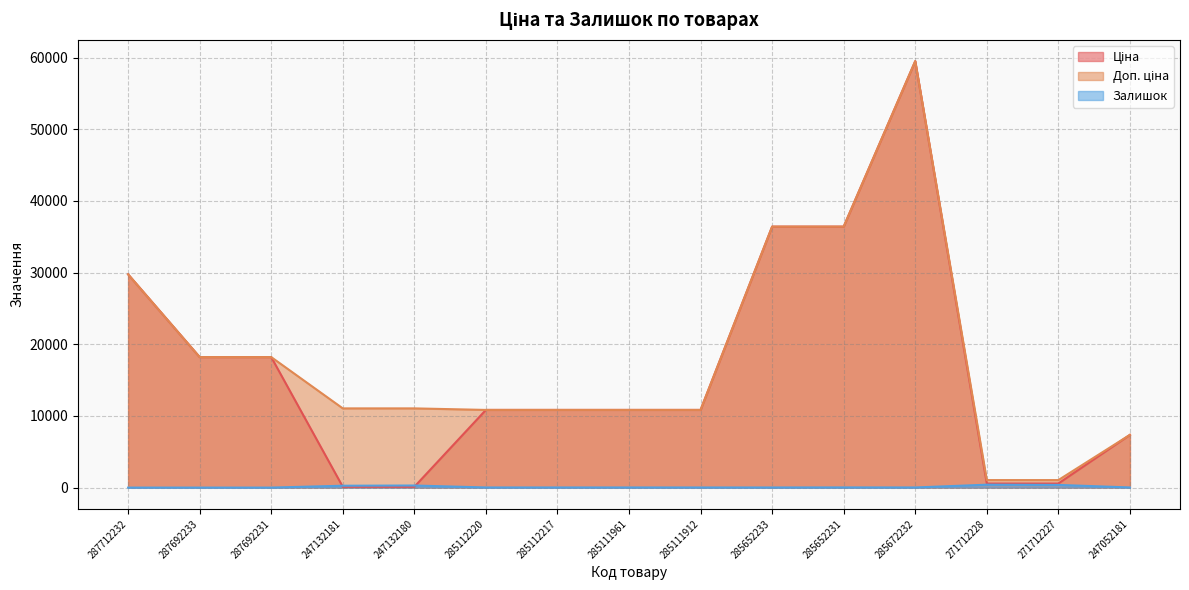

How many series are shown in this chart?

3